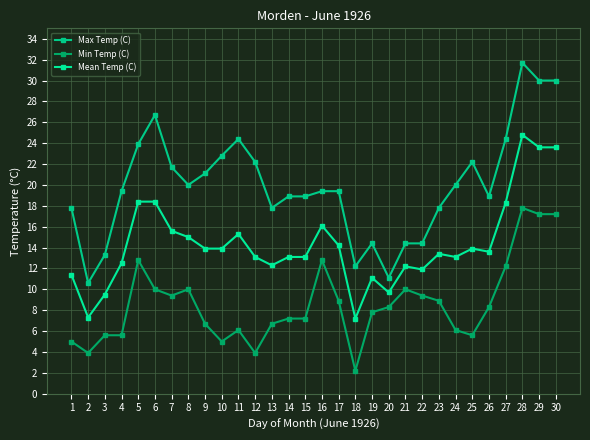

How many data points does each series have?

30